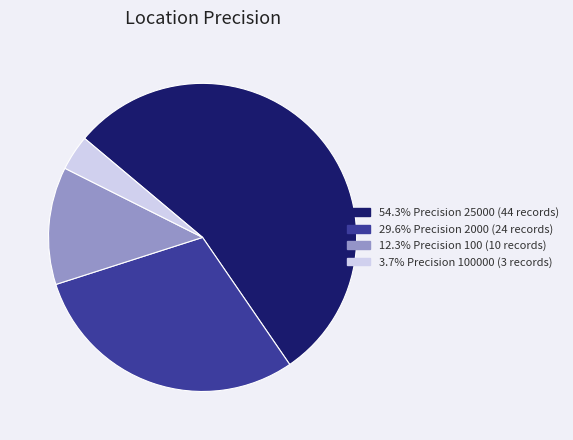

Does any single category account for the majority?

Yes